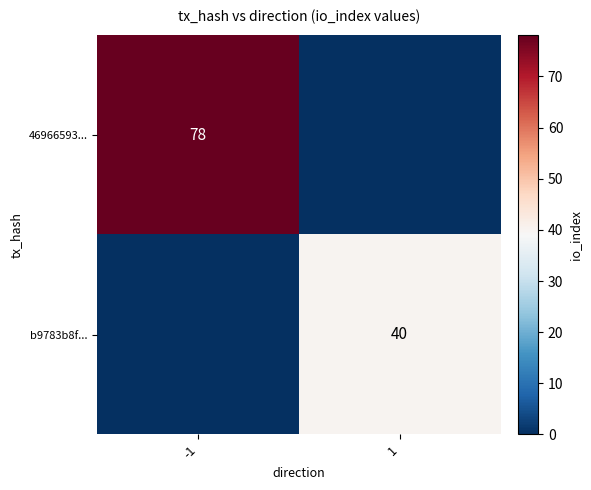

True or false: 46966593... has a value of 130 at -1.

False